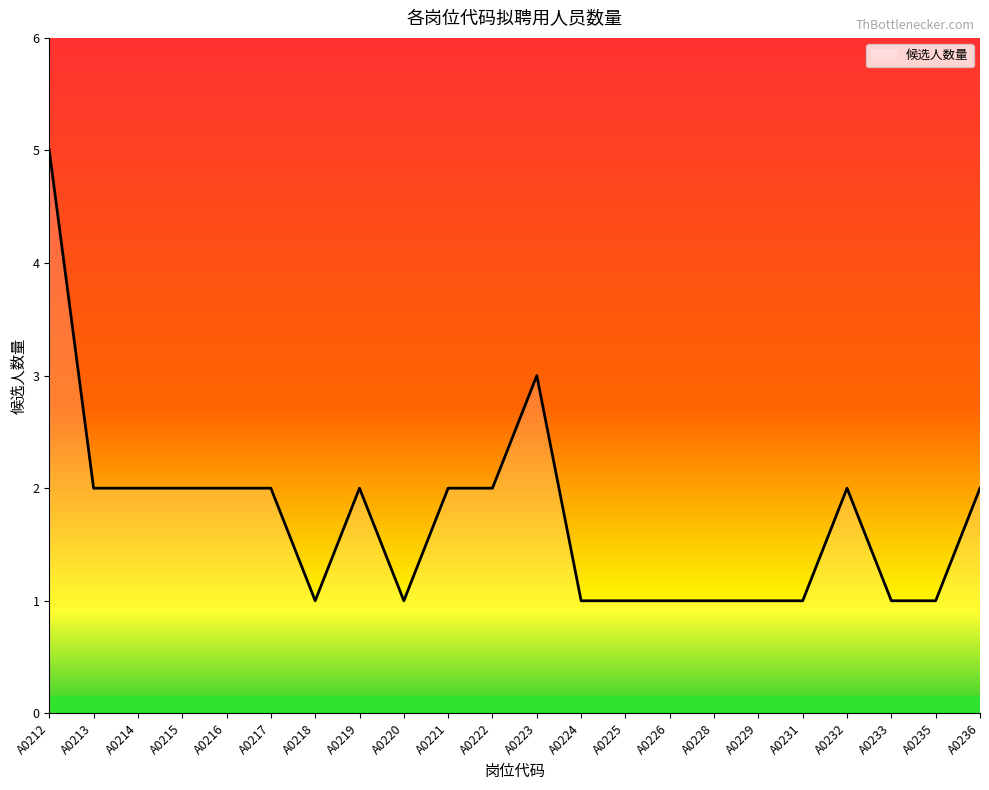

True or false: the data shows 2 at A0233.

False